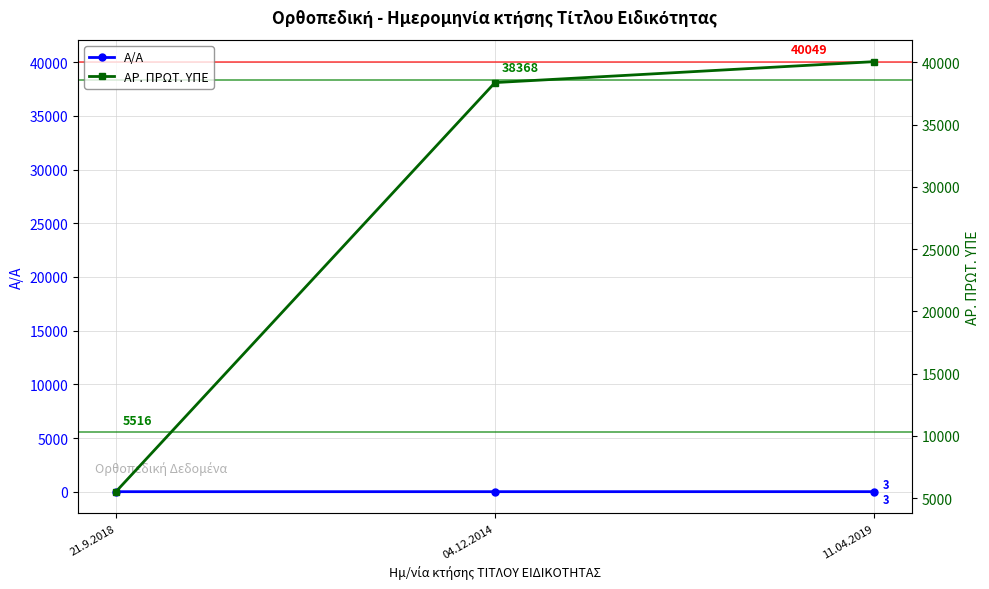

The ΑΡ. ΠΡΩΤ. ΥΠΕ series shows 5516 at 21.9.2018. True or false?

True